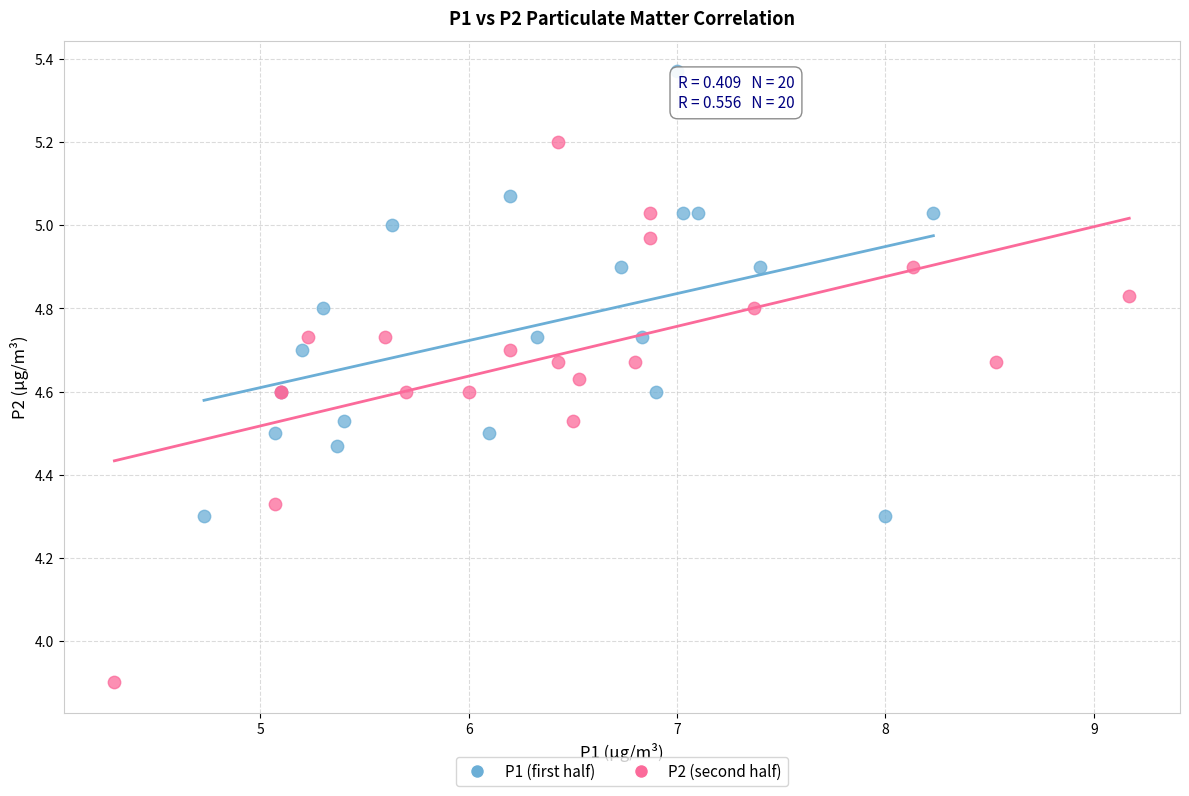

Which series contains the lowest Y value?

P2 (second half)